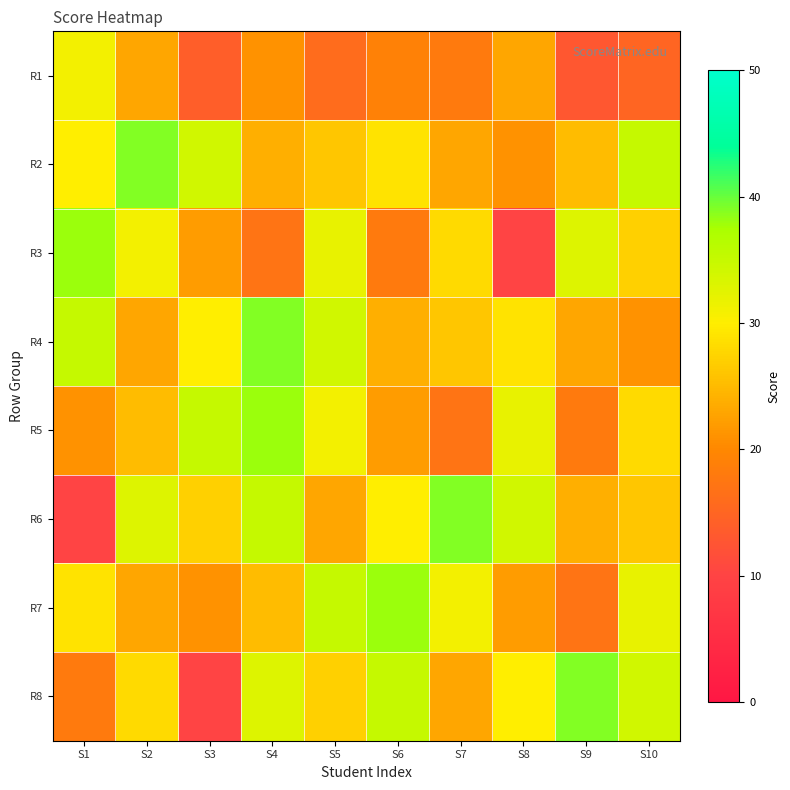

How many distinct data groups are displayed?

8